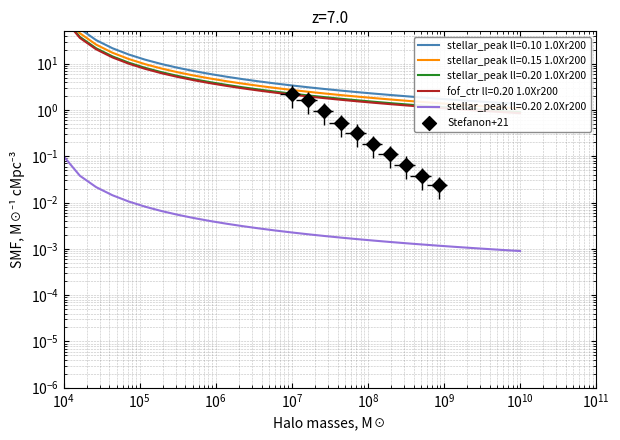

Between $\mathdefault{10^{10}}$ and $\mathdefault{10^{5}}$, which is larger?

$\mathdefault{10^{5}}$